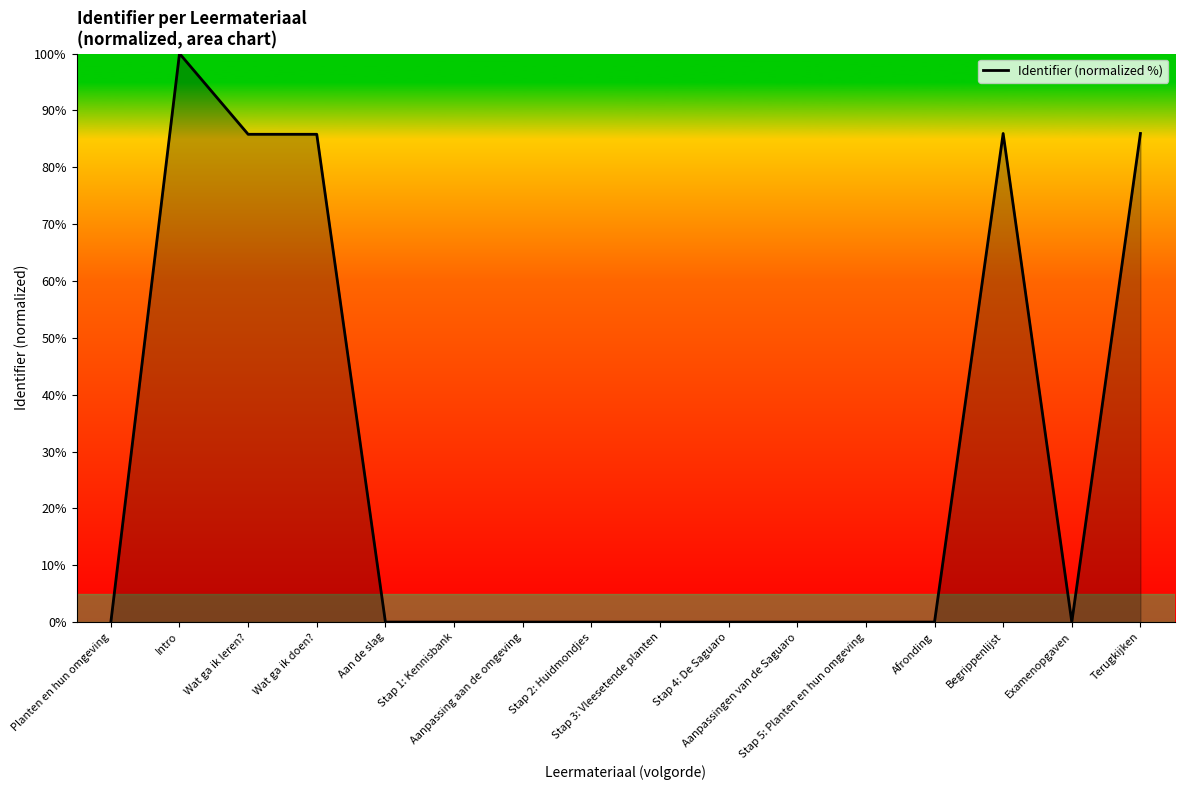

What is the greatest value displayed?

100.0